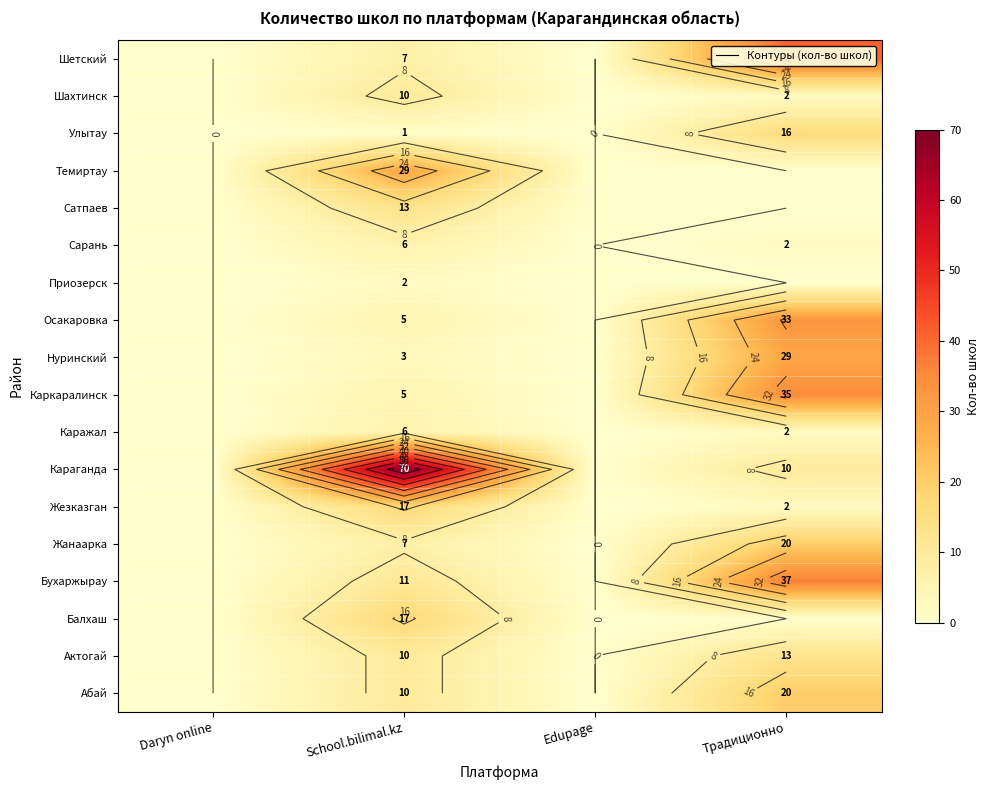

What is the difference between the maximum and minimum values in the Жезказган series?

17